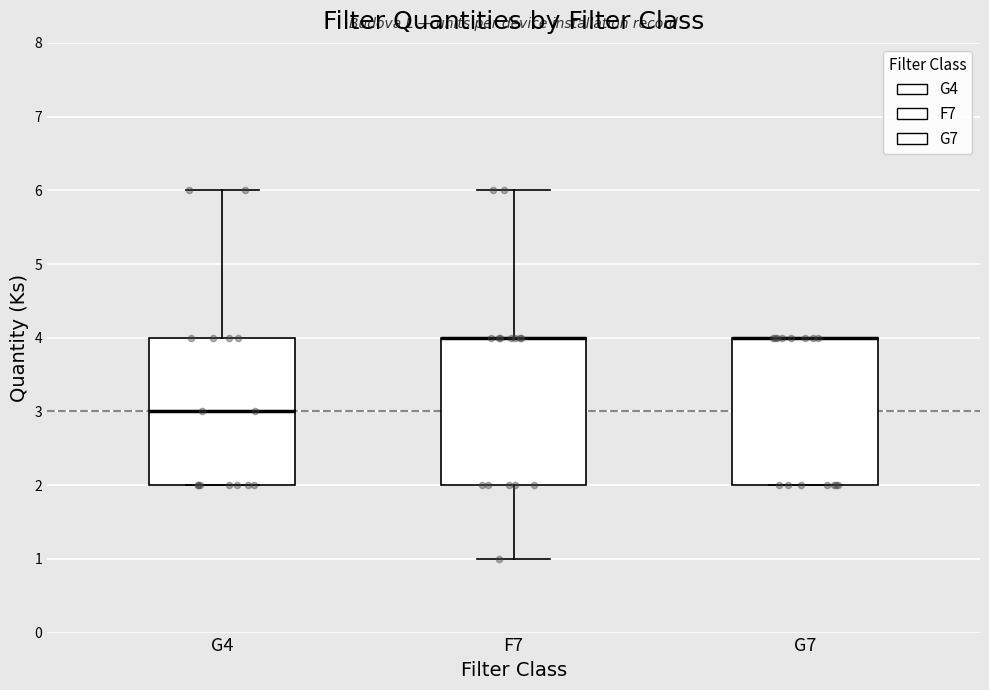

Reading left to right, read every box against the y-axis: the position of its median line, the range the box covers, and the ends of its whiskers. The values are not printed on the chart, so give them approximately, as read against the axis.

G4: median 3, box 2 to 4, whiskers 2 to 6
F7: median 4 (drawn on the box's upper edge), box 2 to 4, whiskers 1 to 6
G7: median 4 (drawn on the box's upper edge), box 2 to 4, whiskers 2 to 4